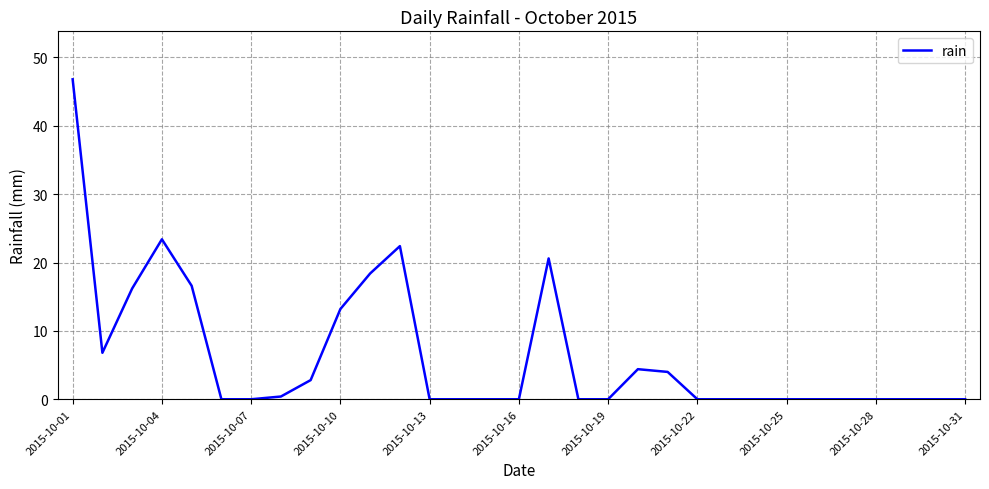

What is the difference between the maximum and minimum values?

46.8